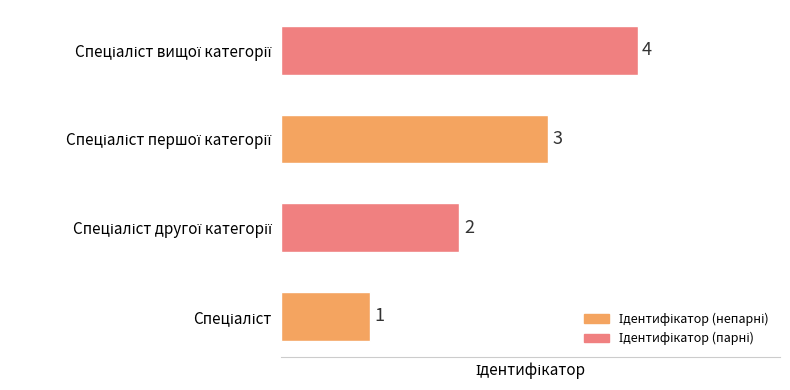

What is the difference between the maximum and minimum values?

3